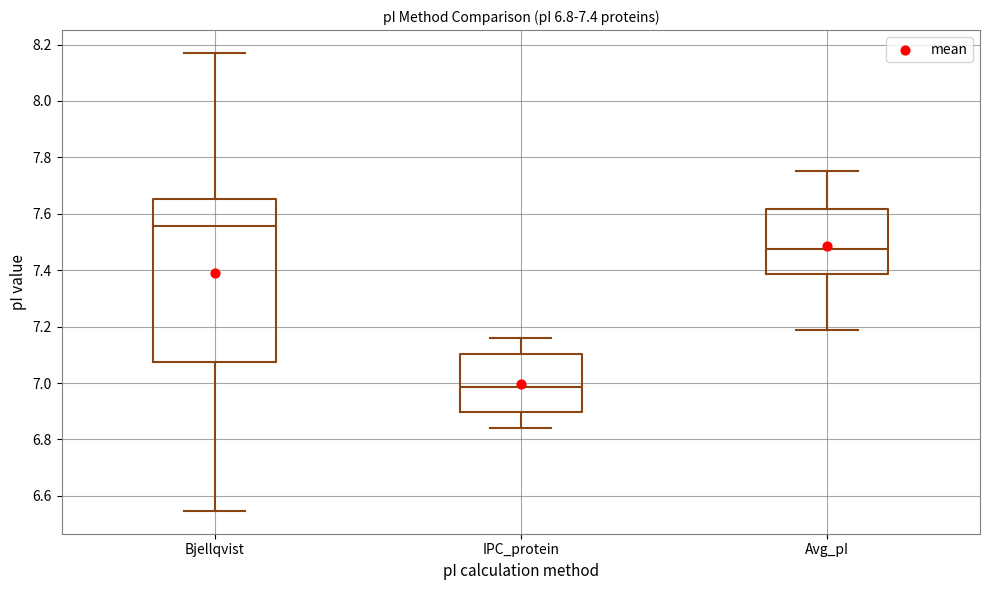

Which box's median line is the lowest?

IPC_protein